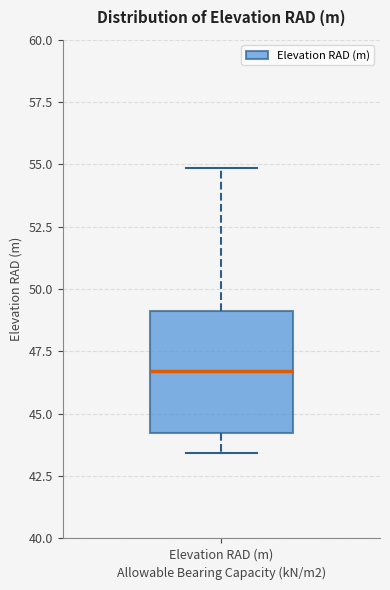

Where does the lower whisker of the box for Elevation RAD (m) end on the y-axis? The values are not printed on the chart, so give them approximately, as read against the axis.

43.5